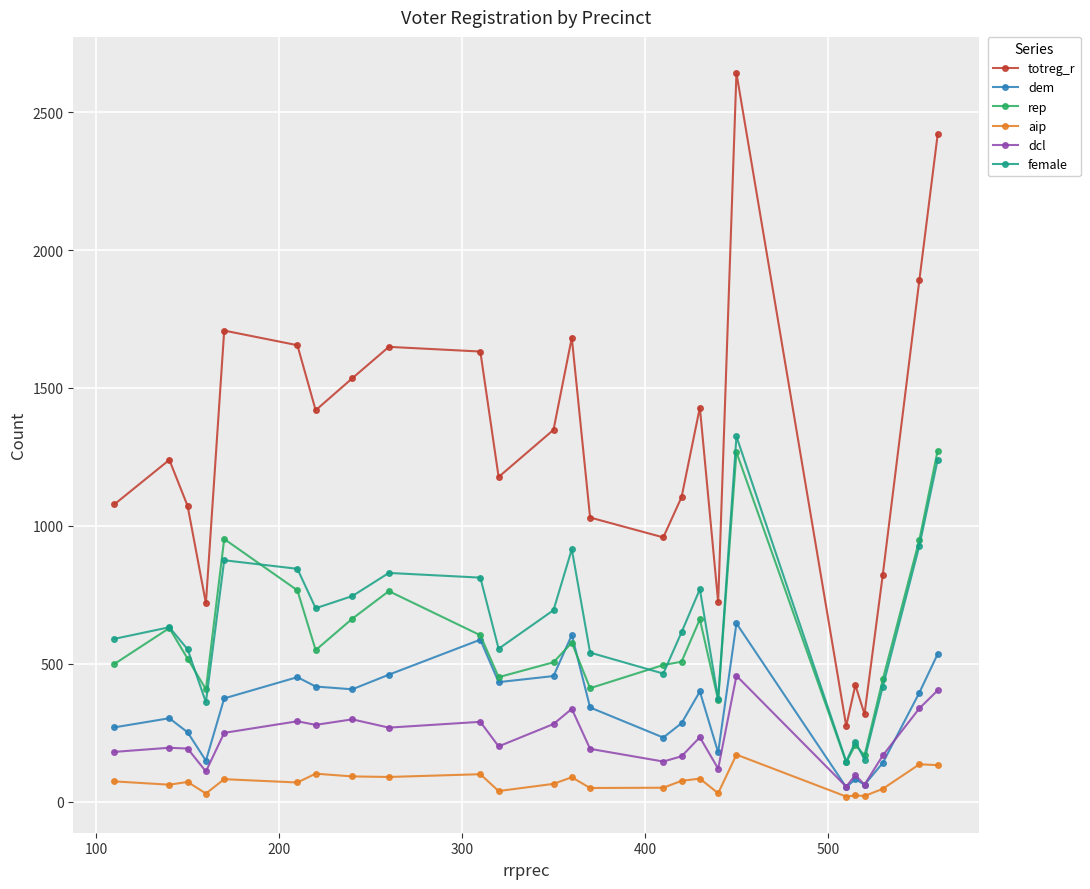

What is the smallest value displayed?

18